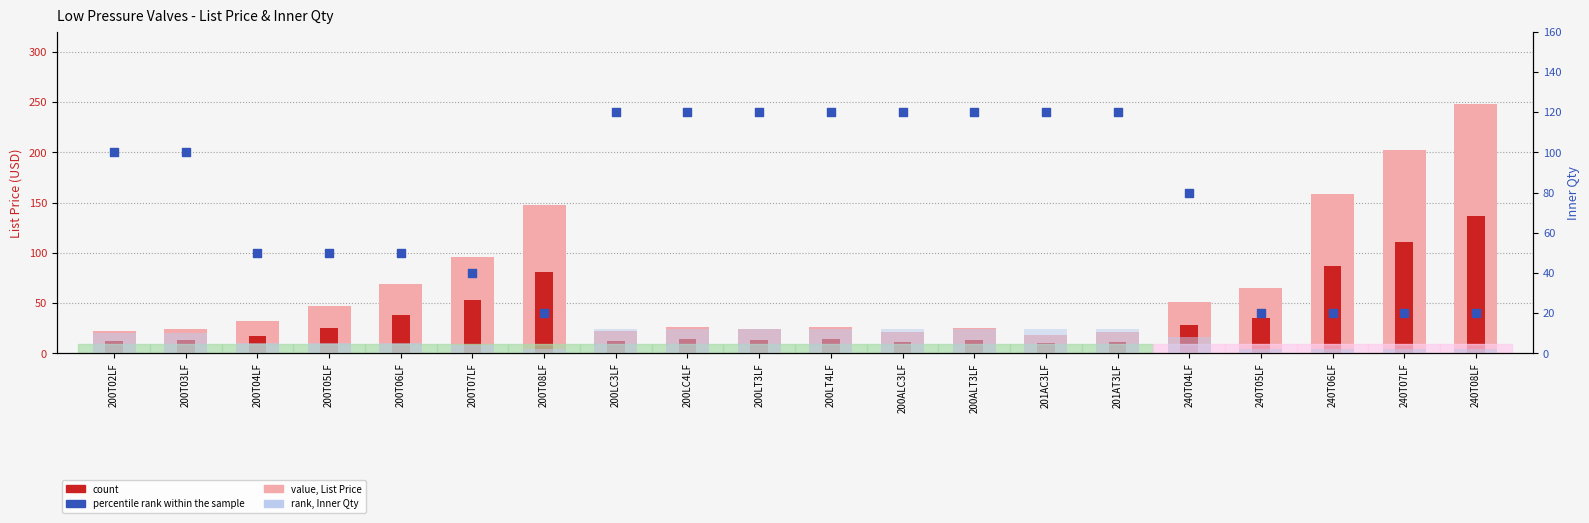

At how many categories does at least one series exceed 98?

14